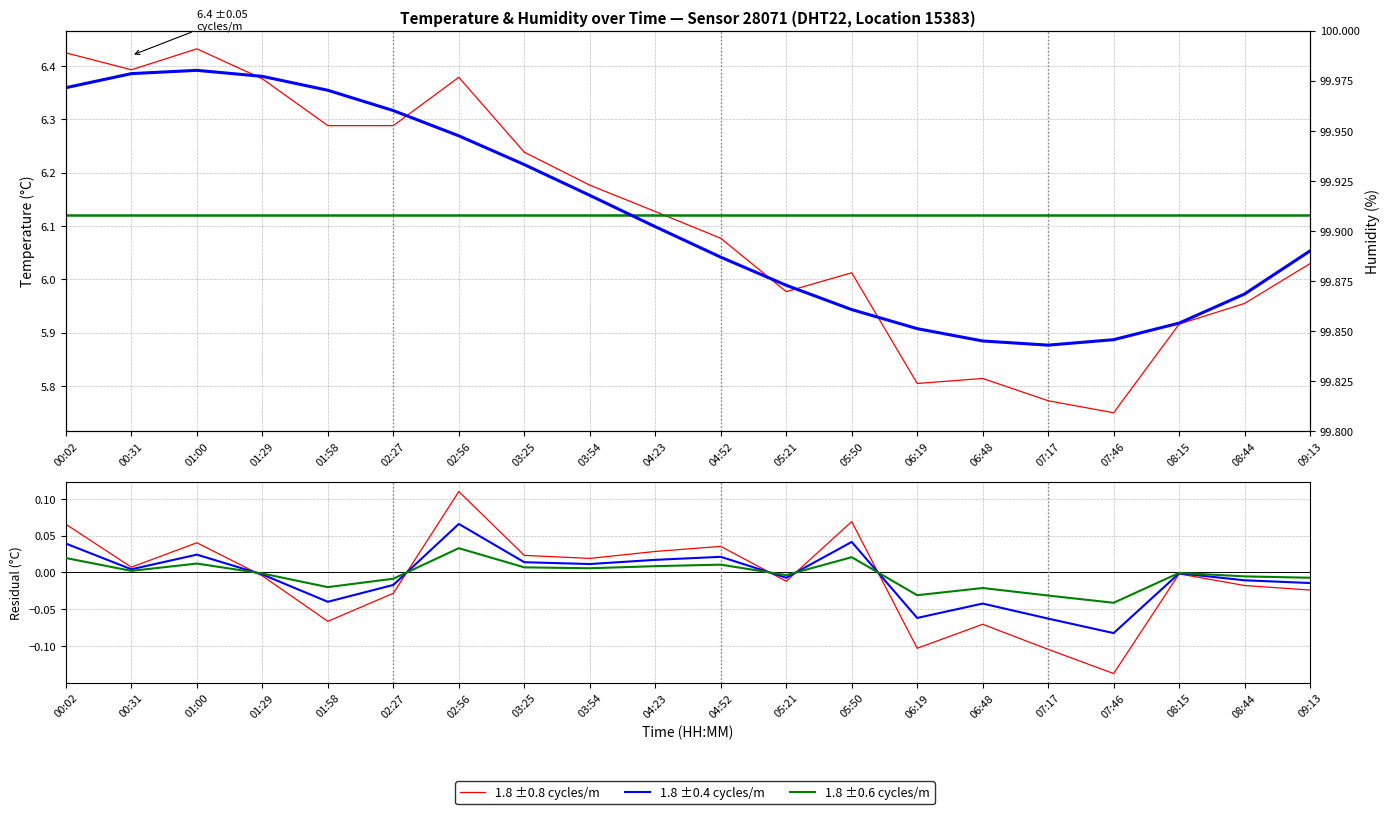

Between 03:25 and 08:44, which series saw the biggest shift?

temperature